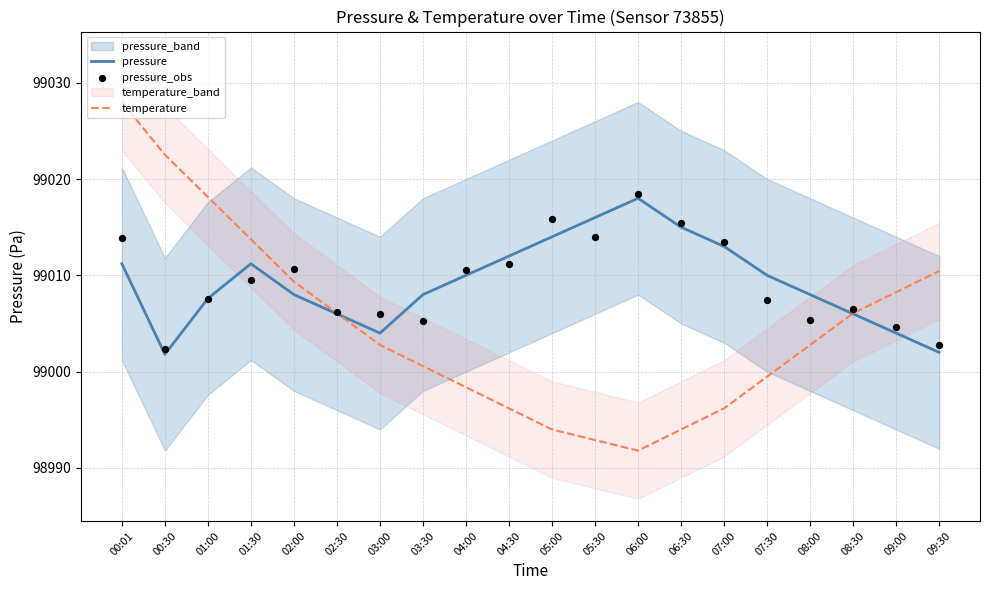

At how many categories does at least one series exceed 98999?

20